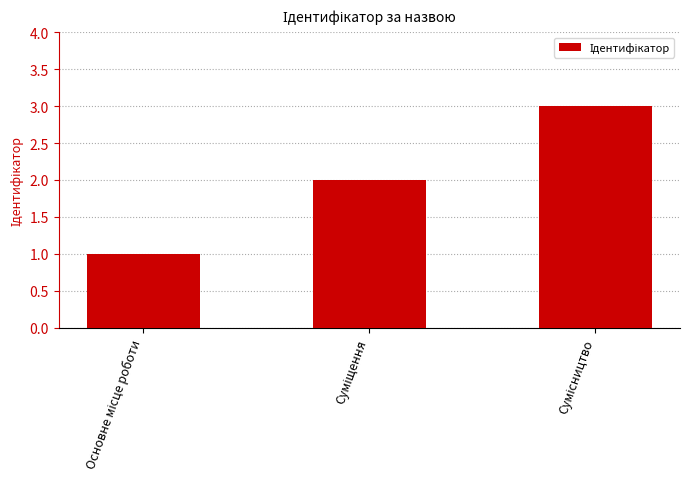

What is the sum of all values?

6